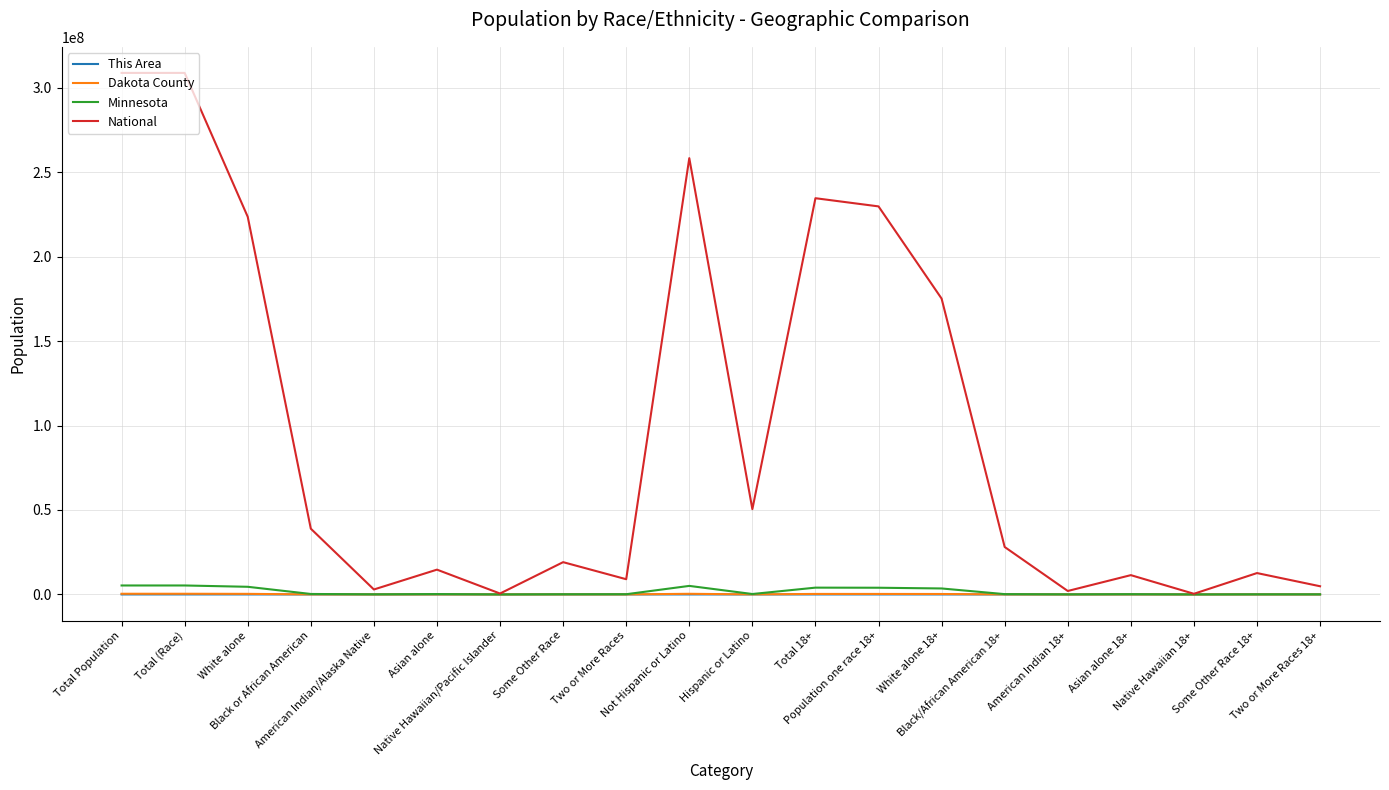

What is the maximum value shown in the chart?

308745538